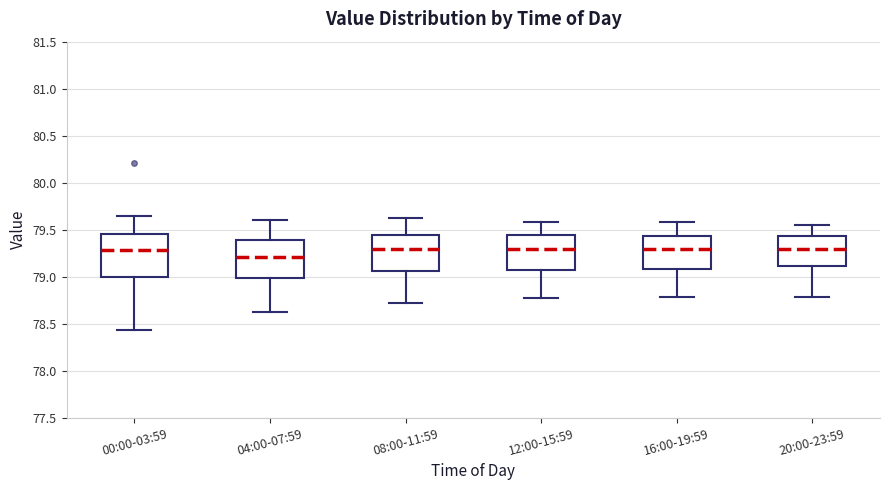

Where does the median line of the box for 20:00-23:59 sit on the y-axis? The values are not printed on the chart, so give them approximately, as read against the axis.

79.30